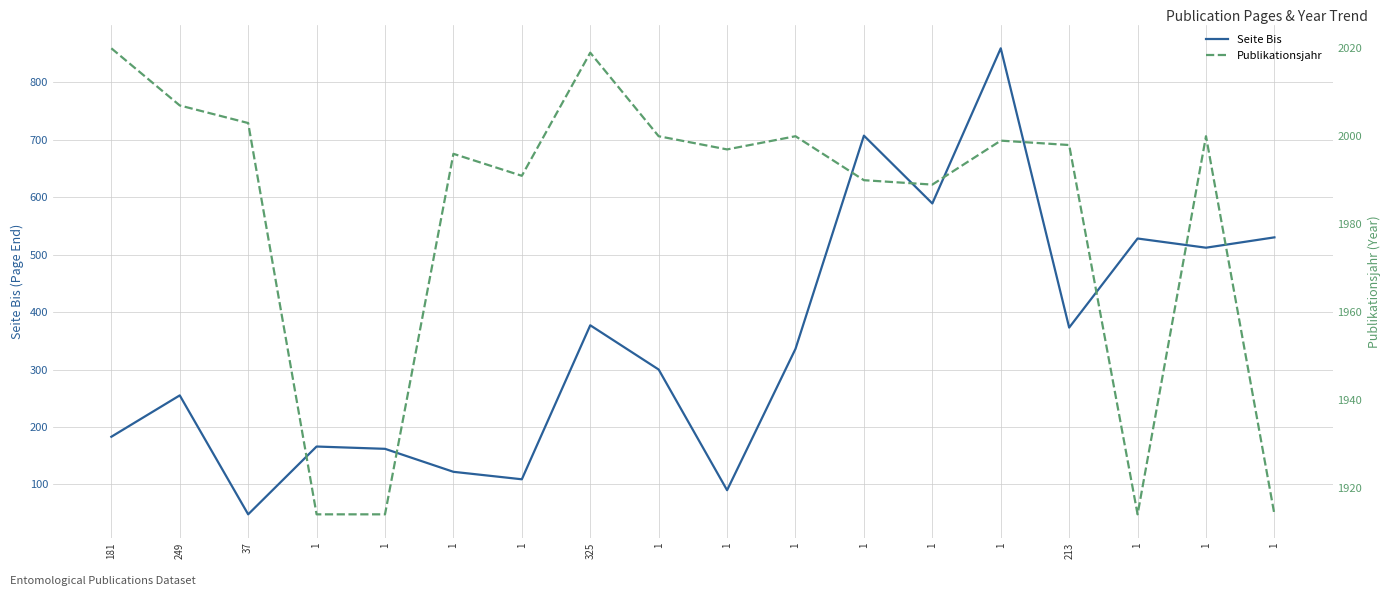

At which category does Seite Bis reach its first local peak?

249